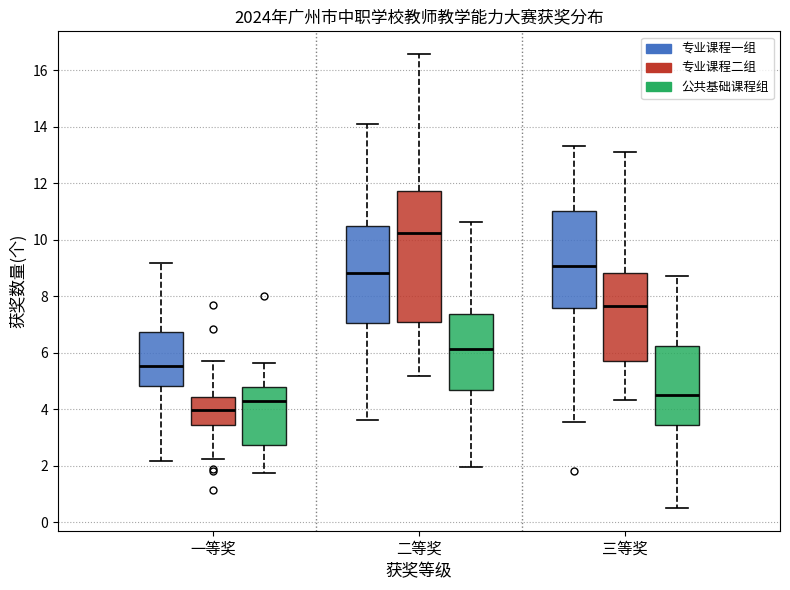

Where does the lower whisker of the box for 二等奖 (公共基础课程组) end on the y-axis? The values are not printed on the chart, so give them approximately, as read against the axis.

2.0